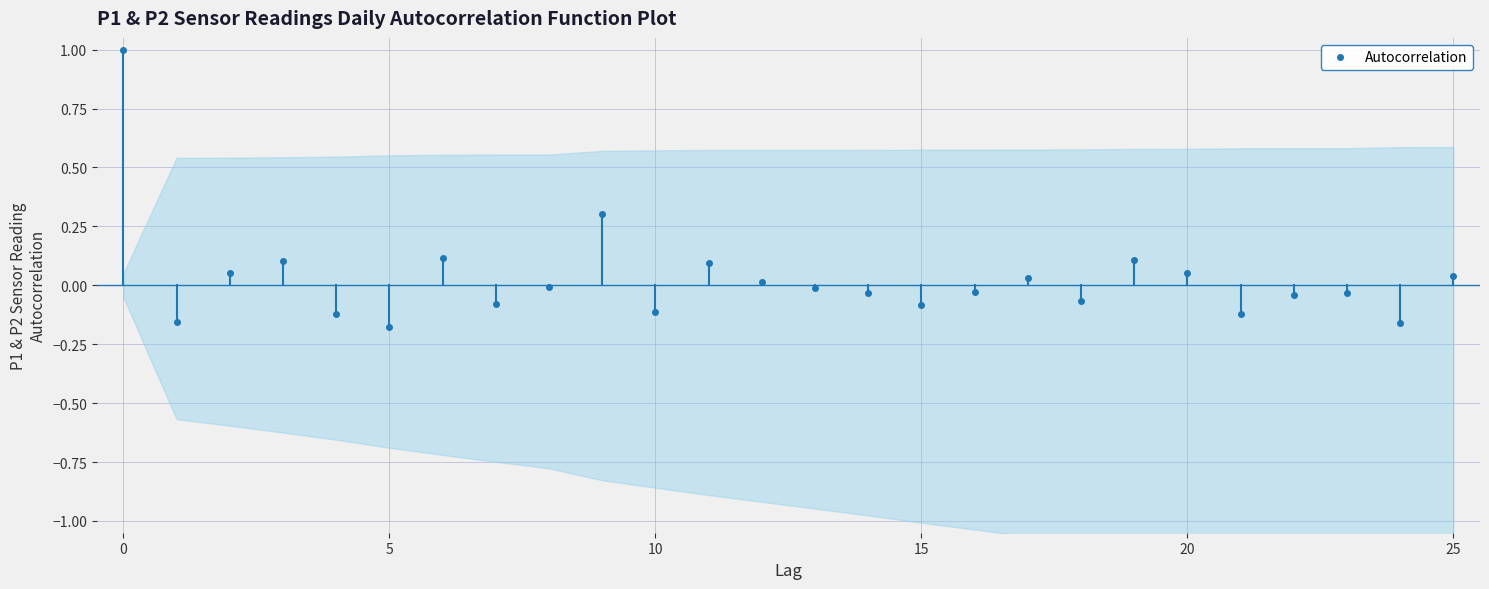

What is the greatest value displayed?

1.0